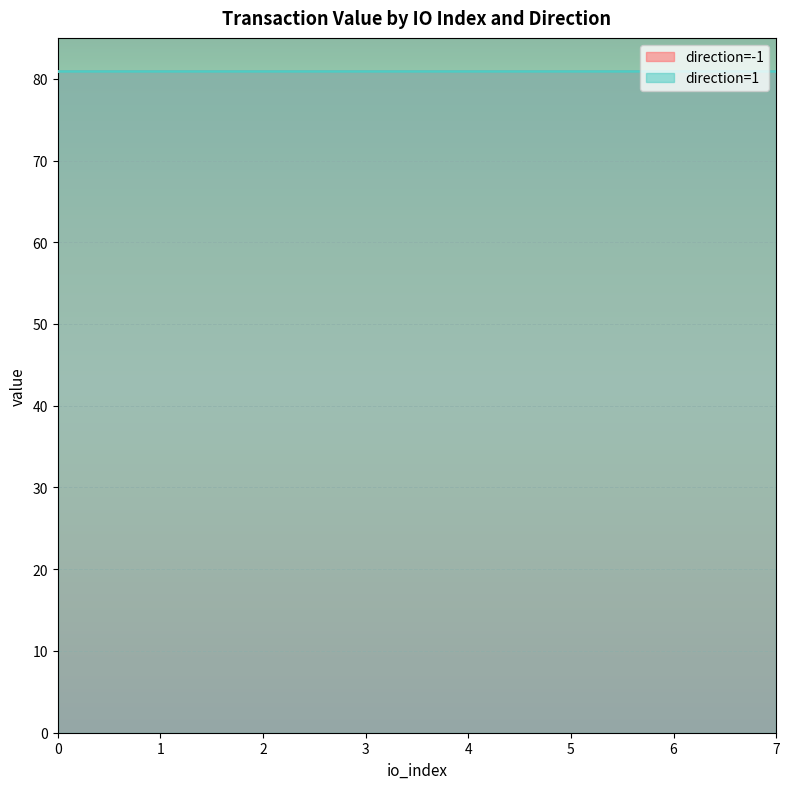

What is the approximate value of value at 1?

81.0